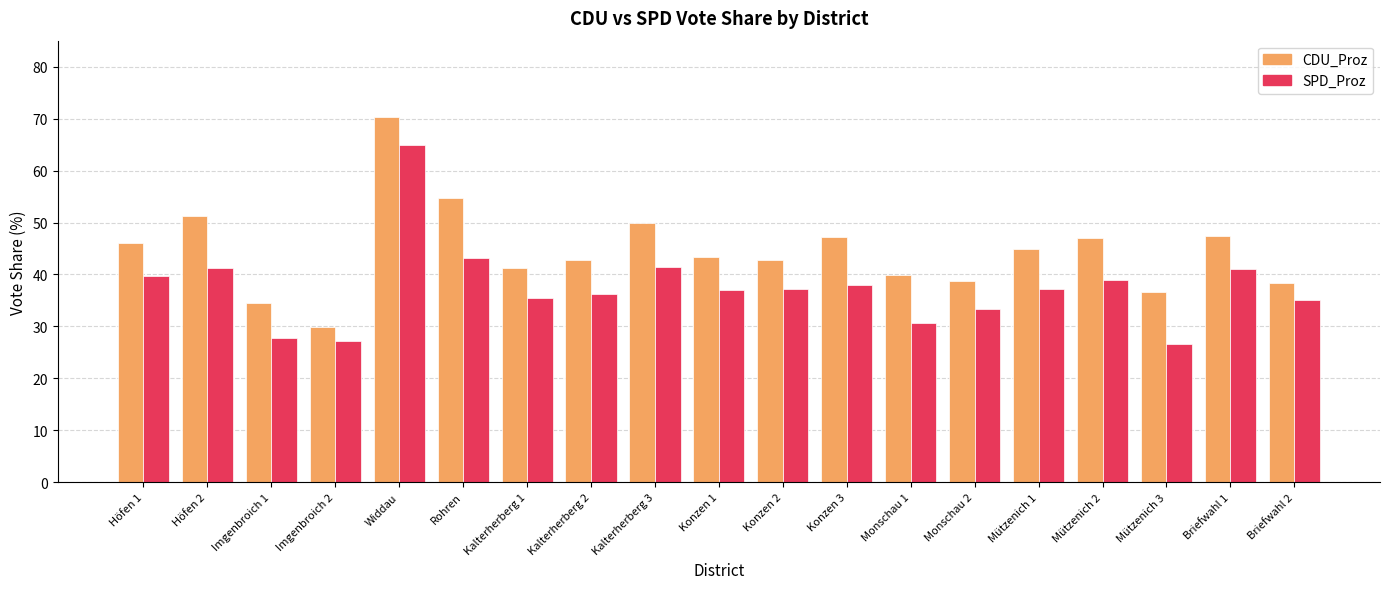

What is the sum of the SPD_Proz values at Widdau and Mützenich 2?

103.8